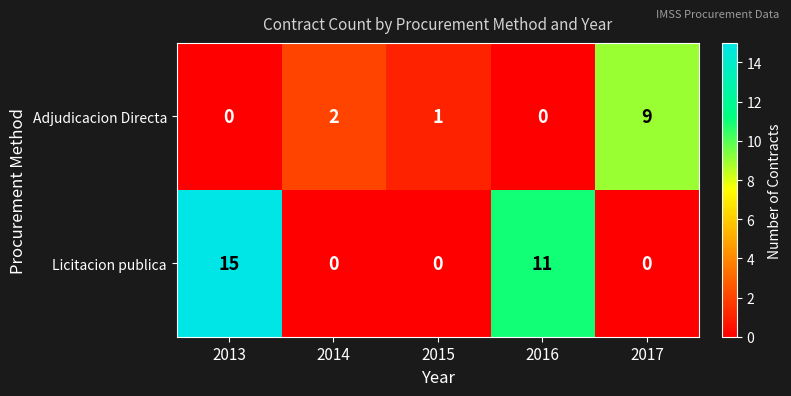

Which series has the widest spread of values?

Licitacion publica